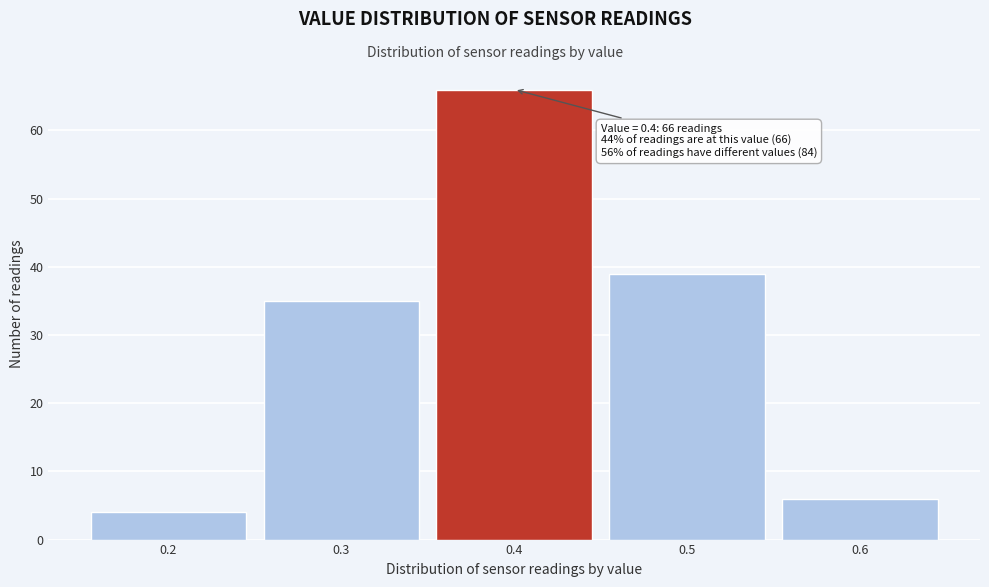

Which range on the x-axis has the tallest bar?

0.35 to 0.45